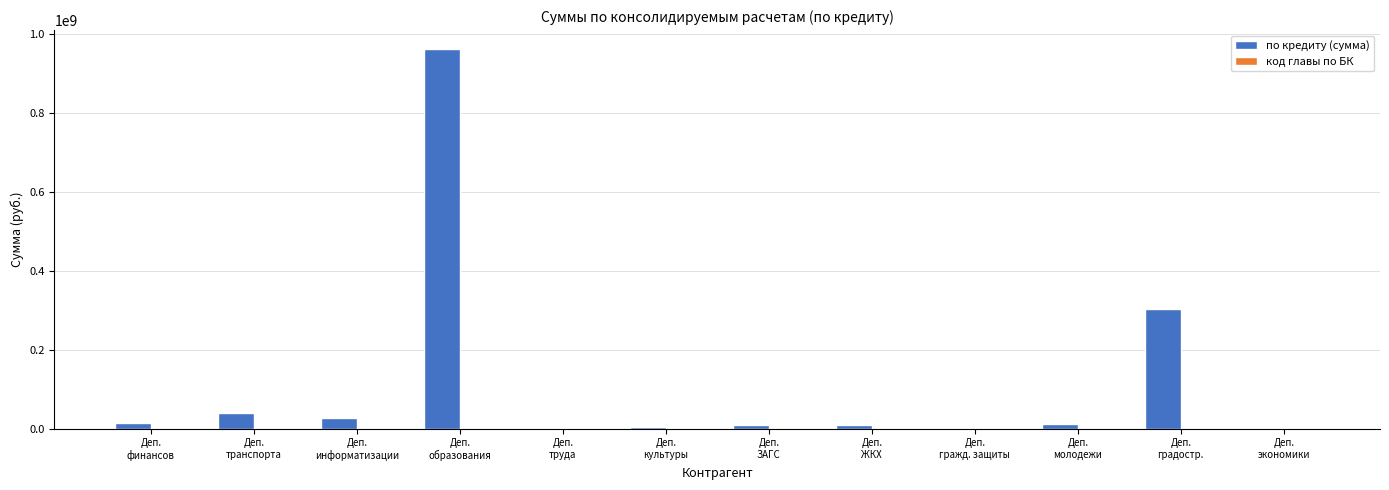

Which series has the largest range (max minus min)?

по кредиту (сумма)